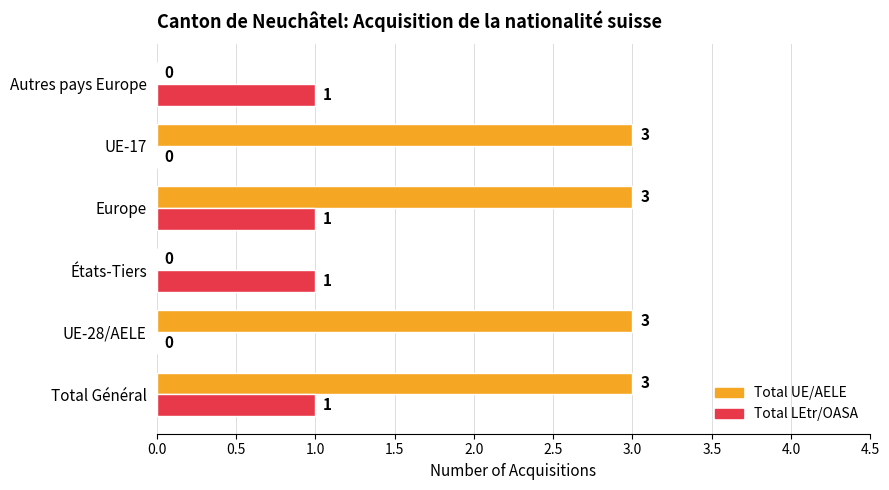

Which series changed the most between États-Tiers and UE-17?

Total UE/AELE